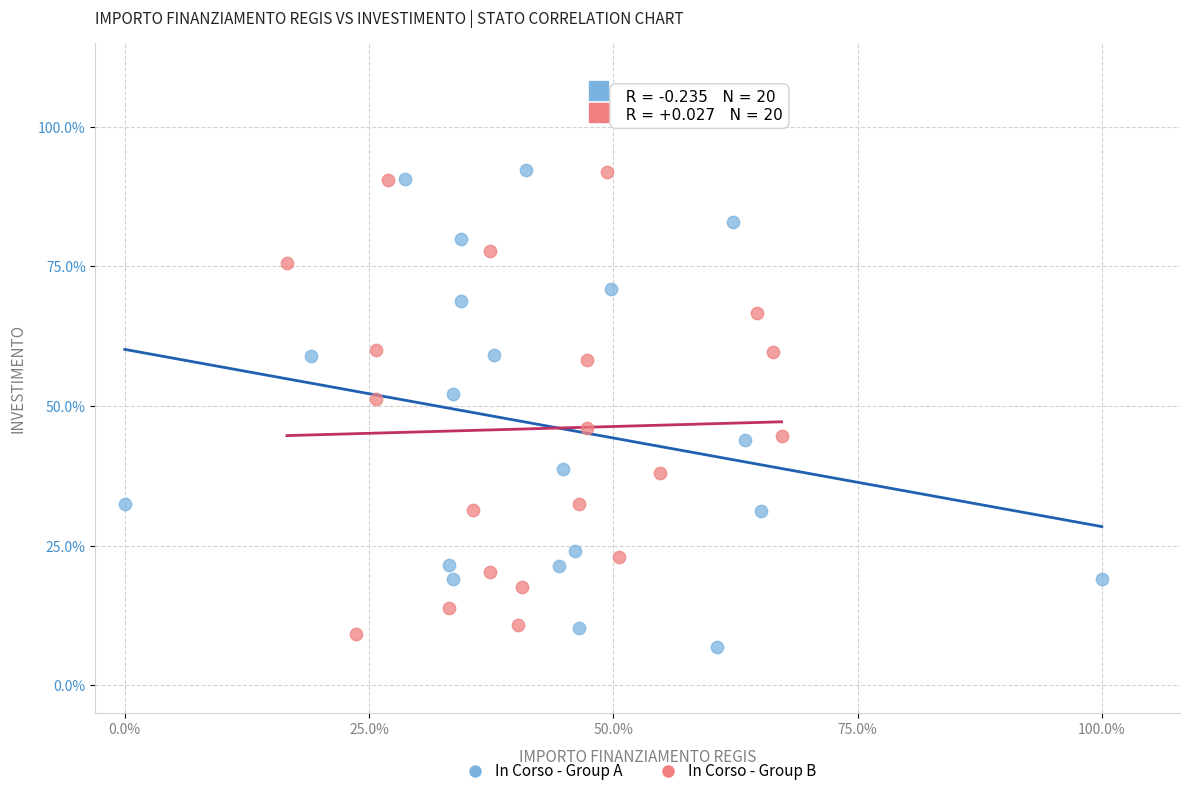

What are all the series names shown in the legend?

In Corso - Group A, In Corso - Group B